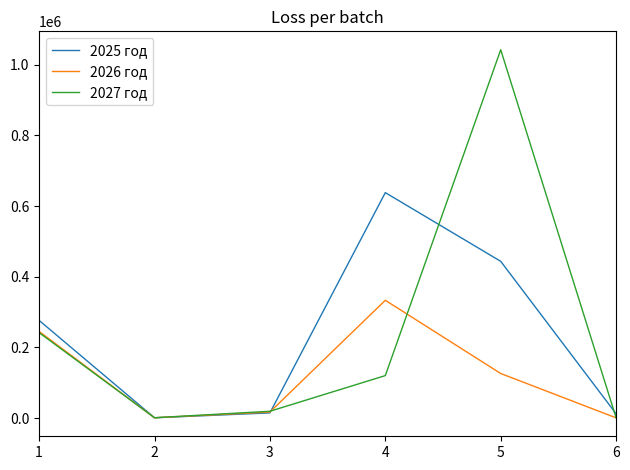

What is the total value across all series at 2?

3036.9